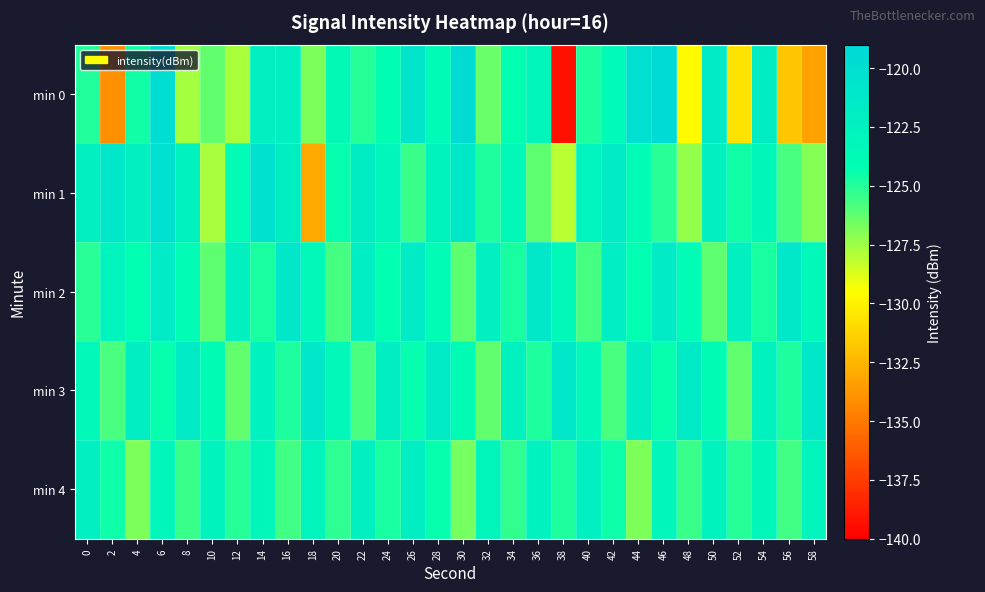

Between 40 and 12, which is larger?

40